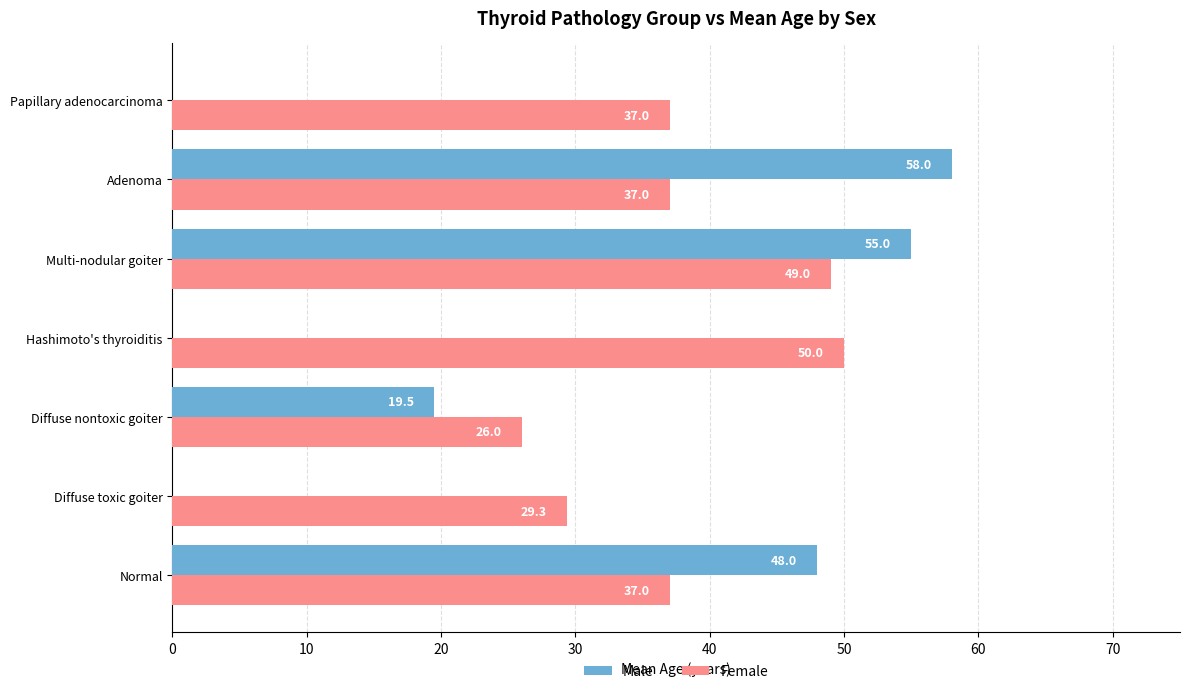

Count the number of data series in this chart.

2